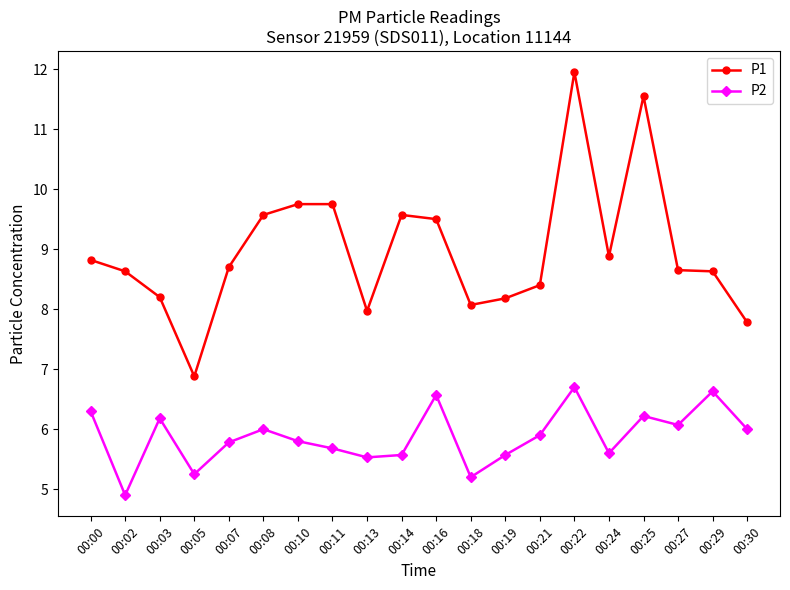

Rank the series by their maximum value, from lowest to highest.

P2, P1